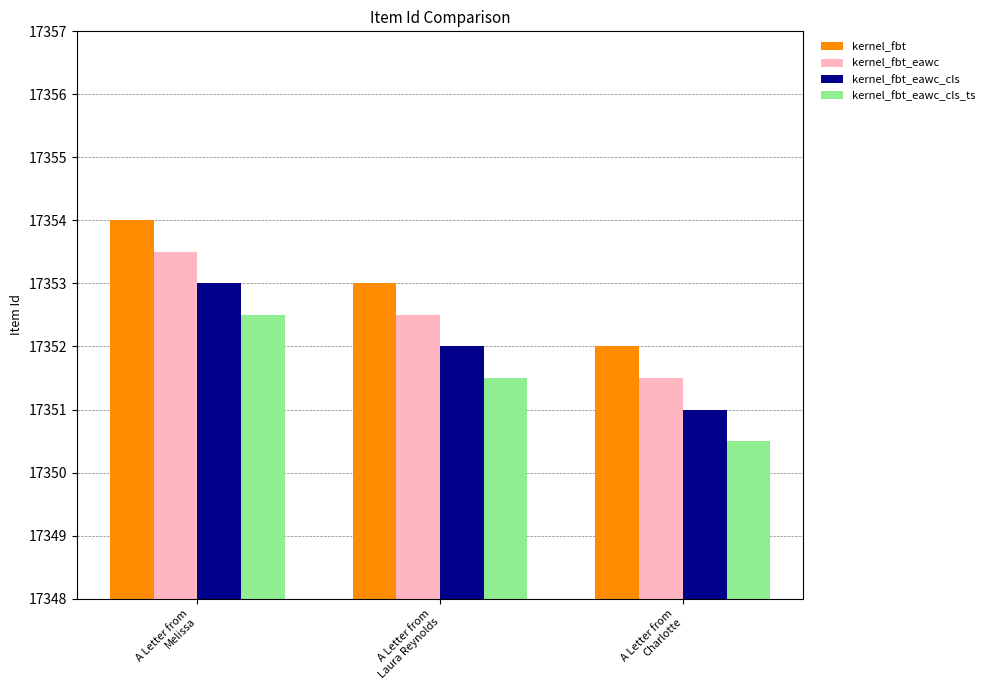

Rank the series at A Letter from
Charlotte from lowest to highest value.

kernel_fbt_eawc_cls_ts, kernel_fbt_eawc_cls, kernel_fbt_eawc, kernel_fbt